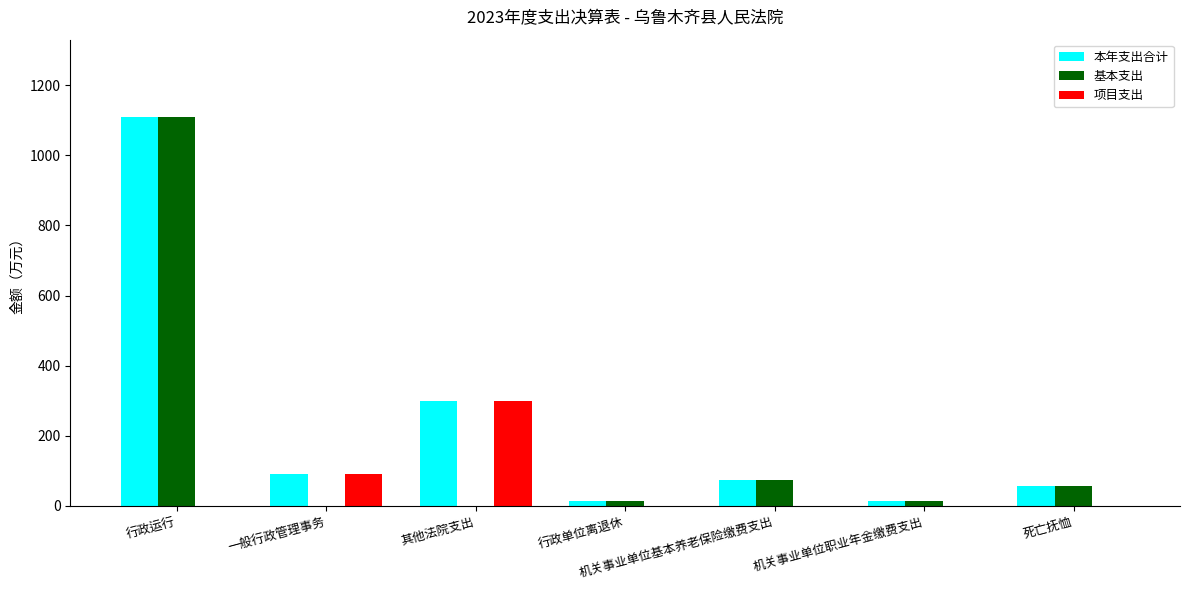

At which category does the chart reach its peak across all series?

行政运行